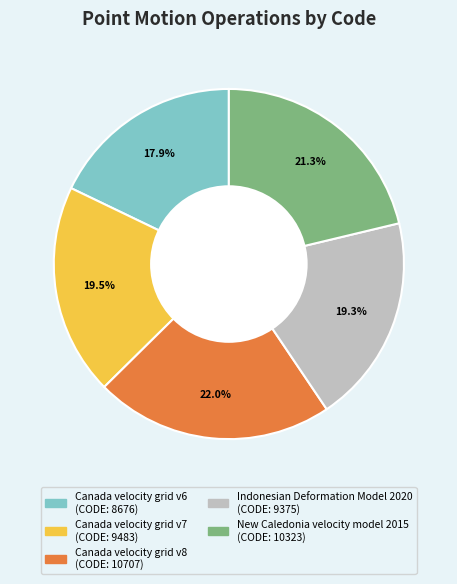

Is it true that Canada velocity grid v8 is 22% of the pie?

True